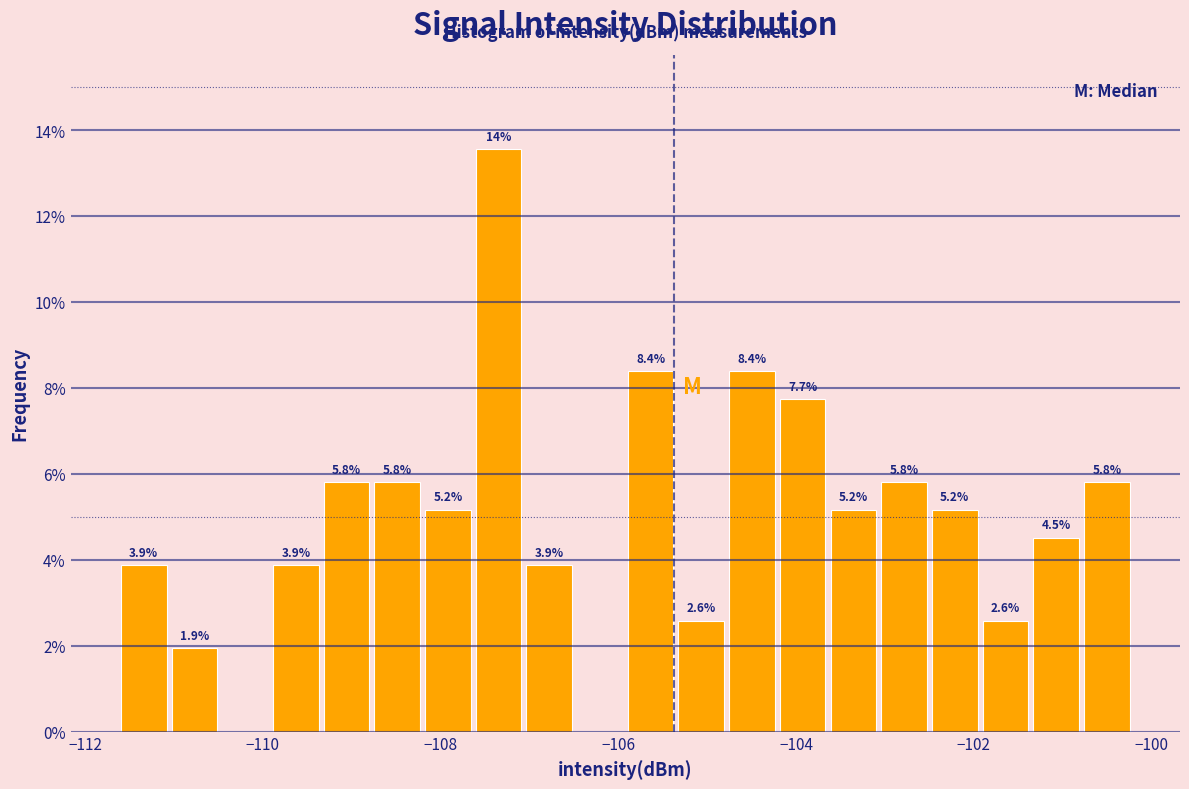

Read against the x-axis, roughly where is the centre of the tallest bar?

-107.4